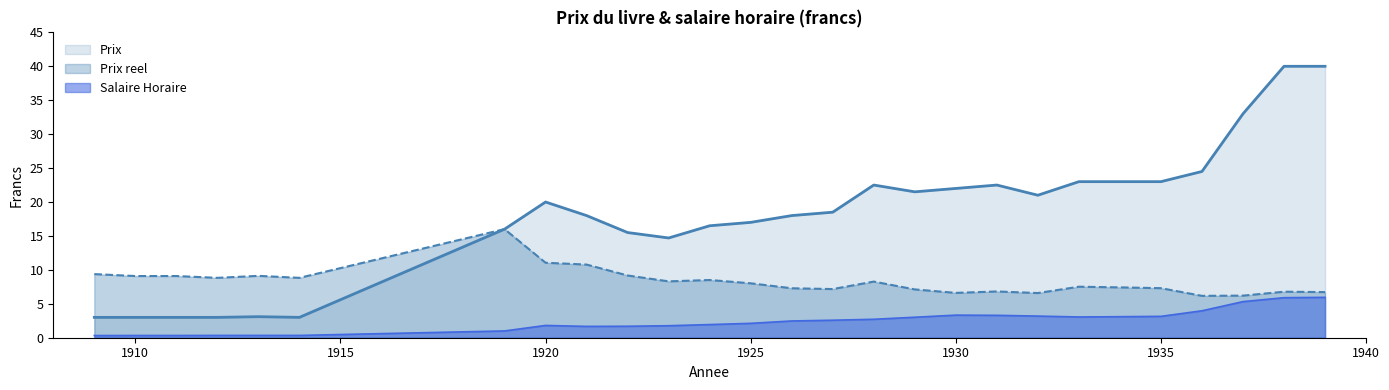

True or false: Prix and Prix reel intersect in this chart.

False